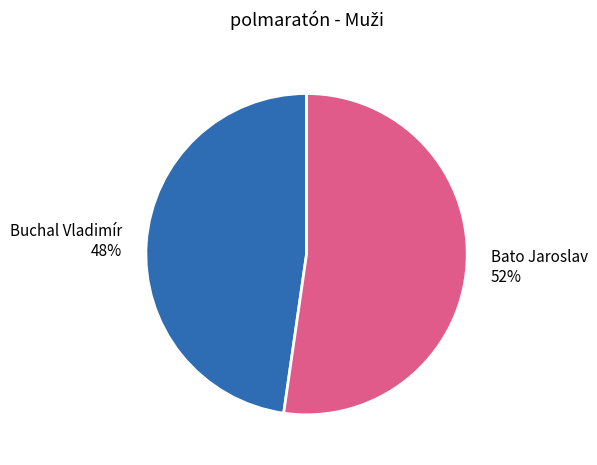

What is the largest slice in the pie chart?

Bato Jaroslav